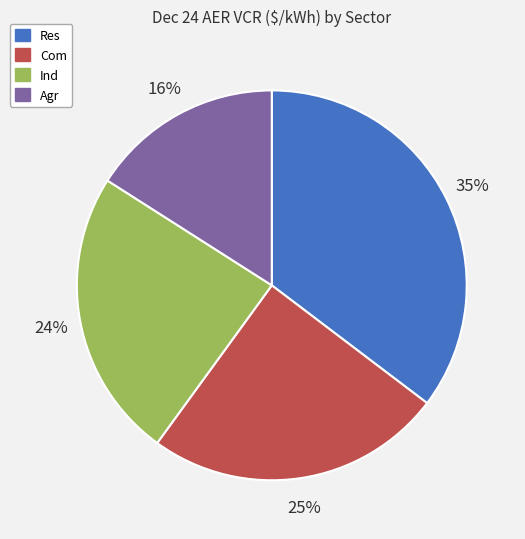

To the nearest percent, what is the average slice percentage?

25%